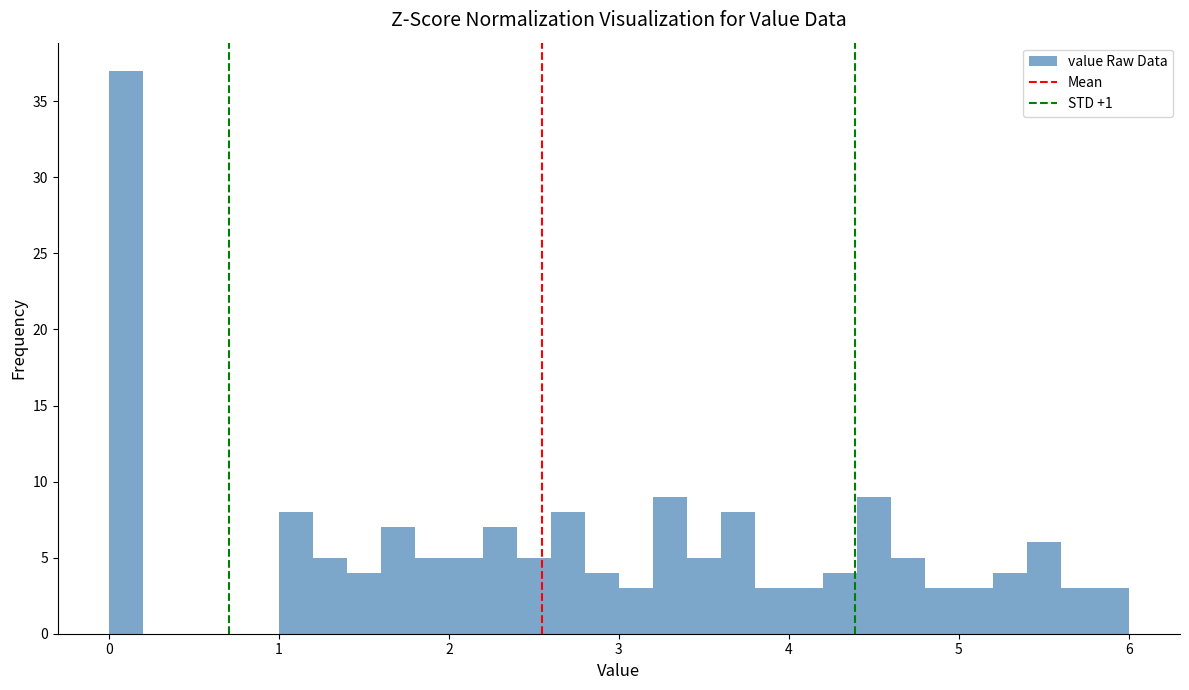

Read against the x-axis, roughly where is the centre of the tallest bar?

0.1